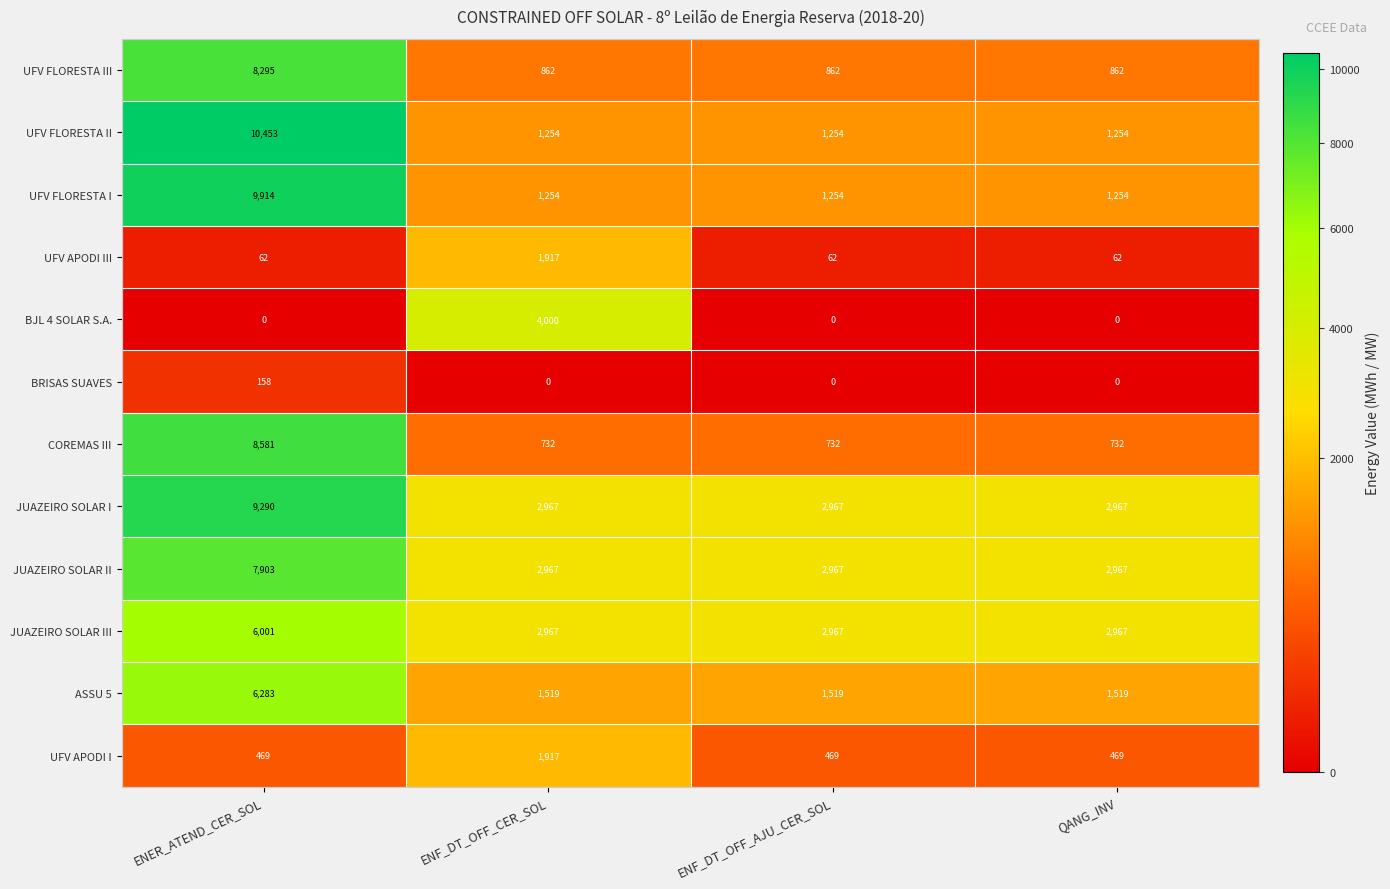

What is the sum of all UFV FLORESTA II values?

14215